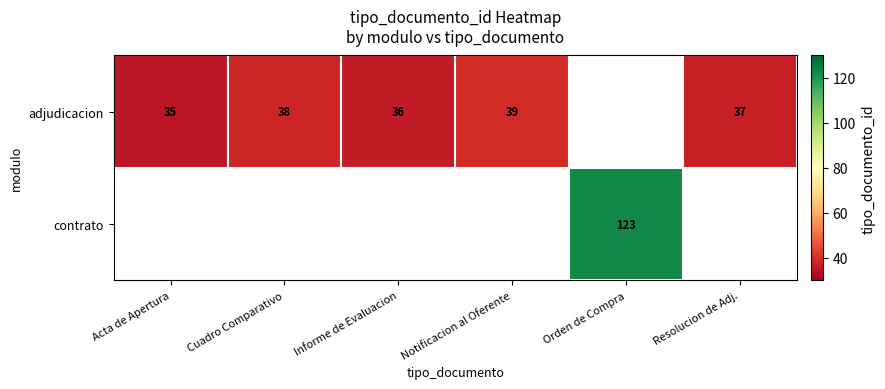

True or false: adjudicacion has a value of 35 at Acta de Apertura.

True